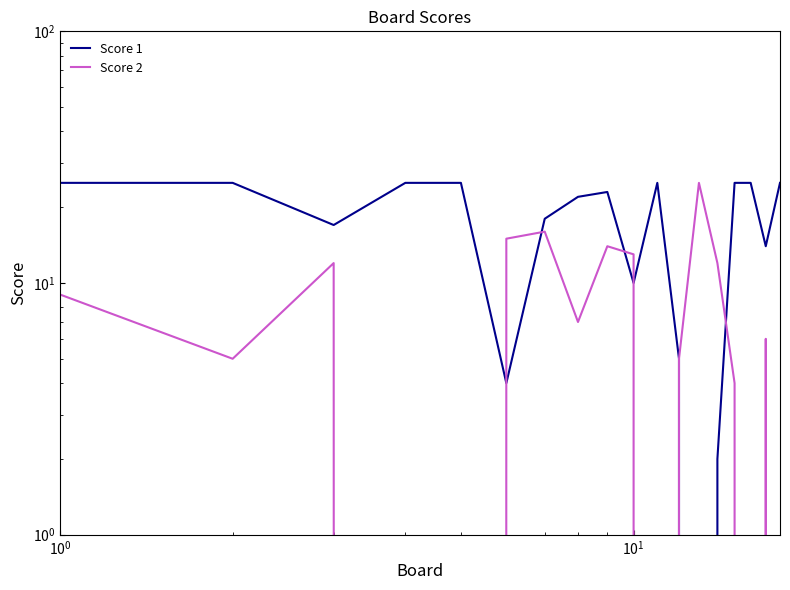

Which series has the largest total across all categories?

Score 1